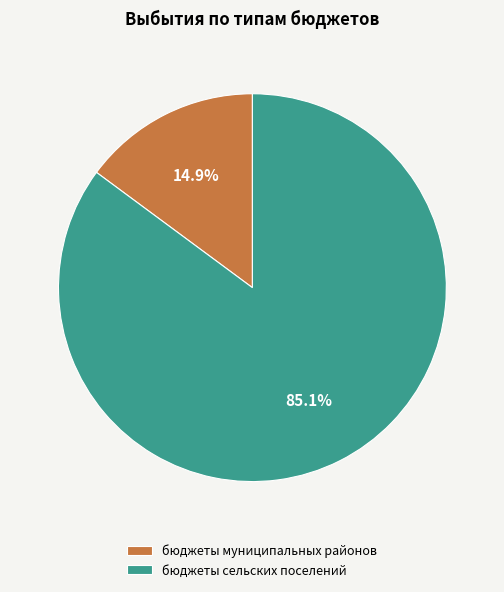

Does бюджеты сельских поселений account for over 50% of the chart?

Yes